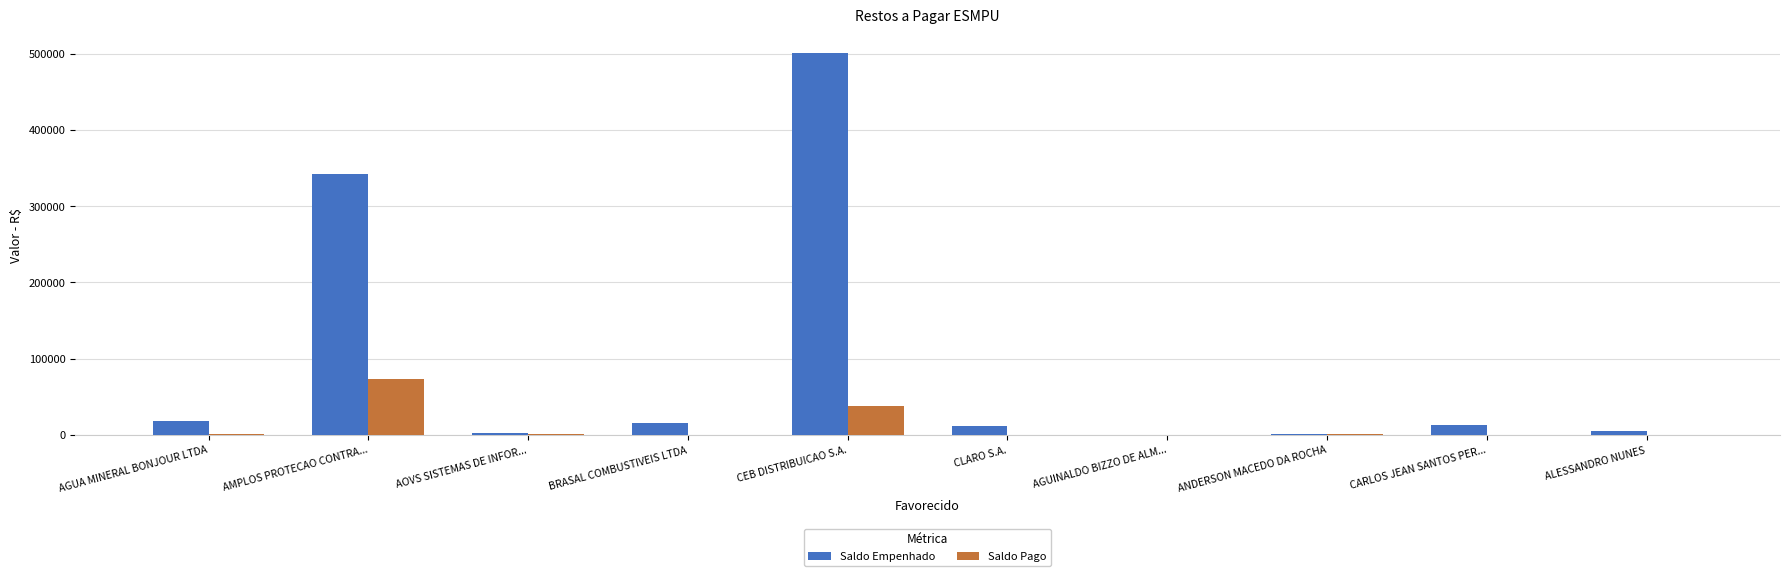

Where does the Saldo Empenhado series first go above 12689?

AGUA MINERAL BONJOUR LTDA